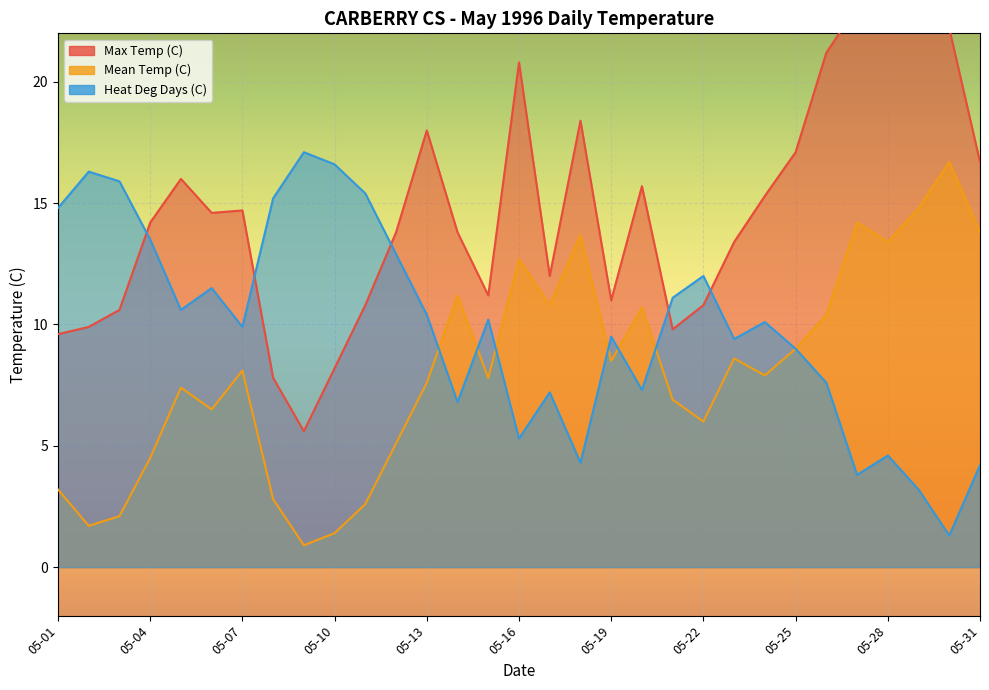

The Max Temp (C) series shows 21.2 at 05-26. True or false?

True